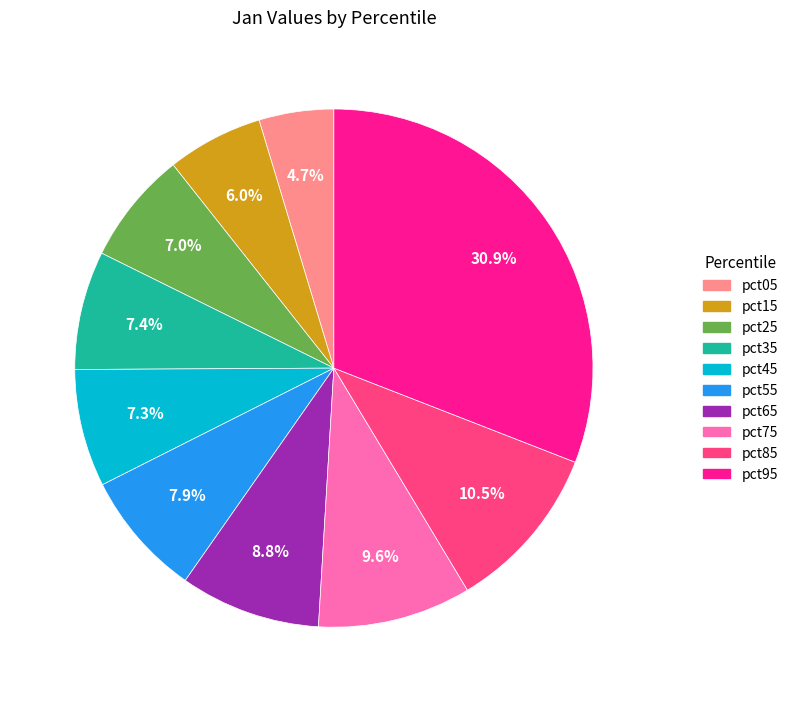

Is it true that pct35 is 7% of the pie?

True